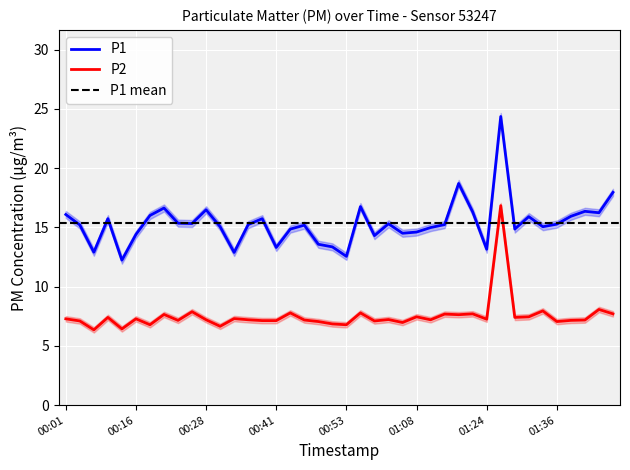

What is the difference between the maximum and second lowest values in the P2 series?

10.4